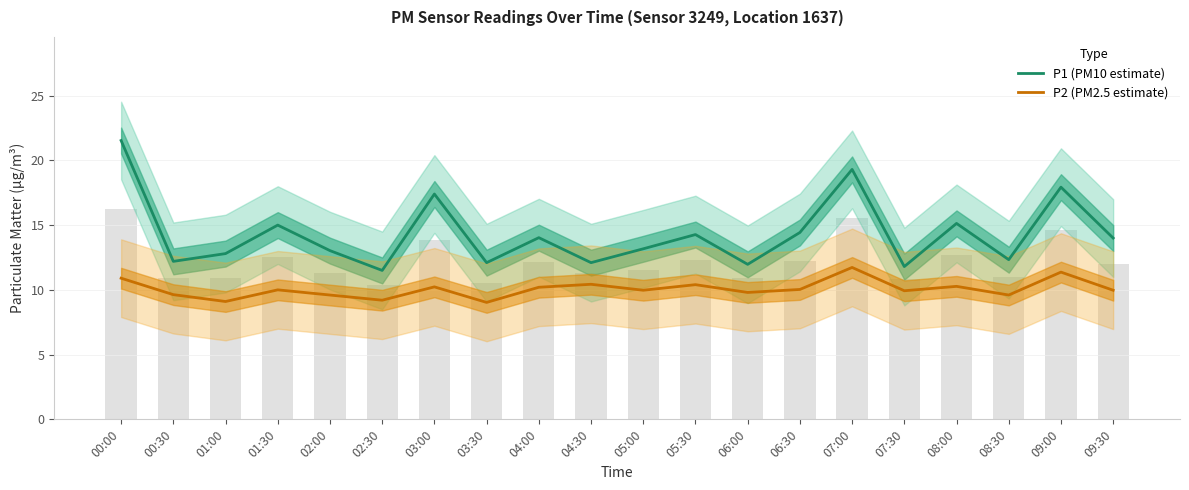

Which series has the widest spread of values?

P1 (PM10 estimate)